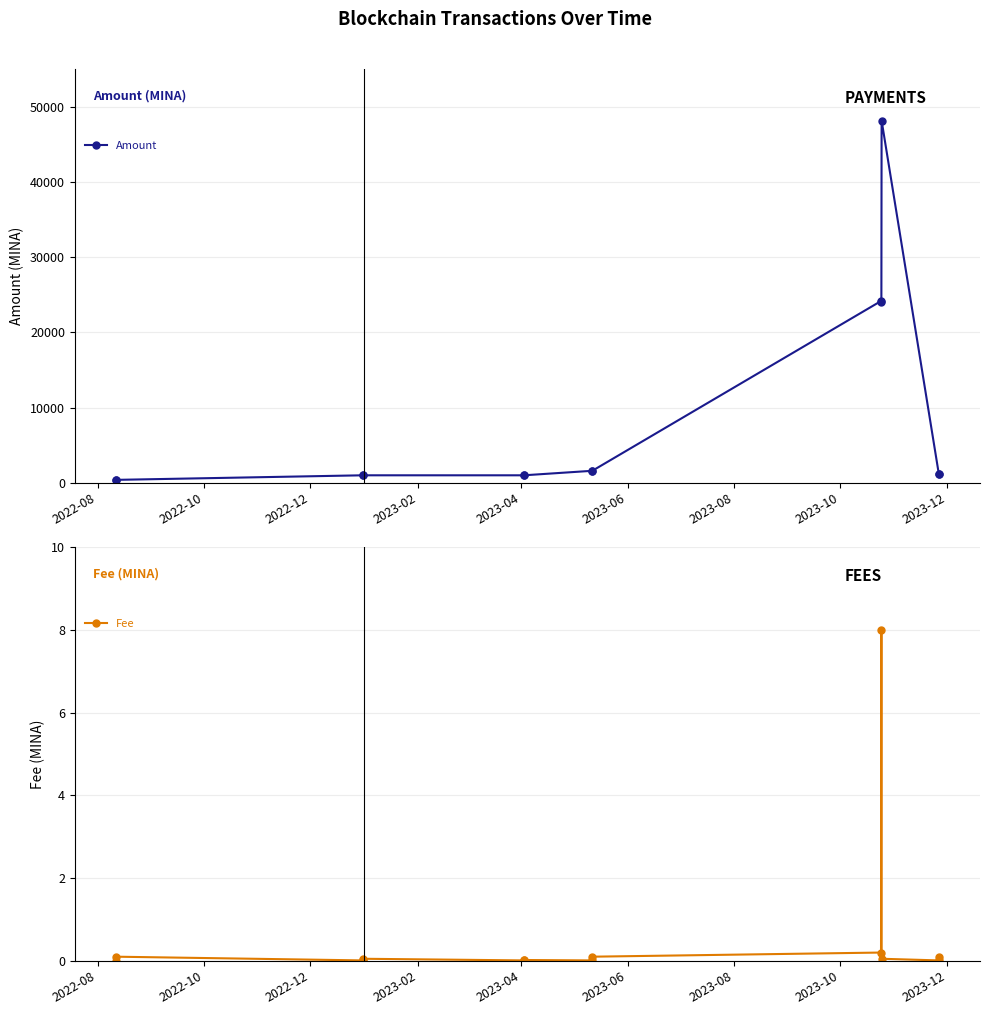

Is this an area chart (filled region under the line)?

No